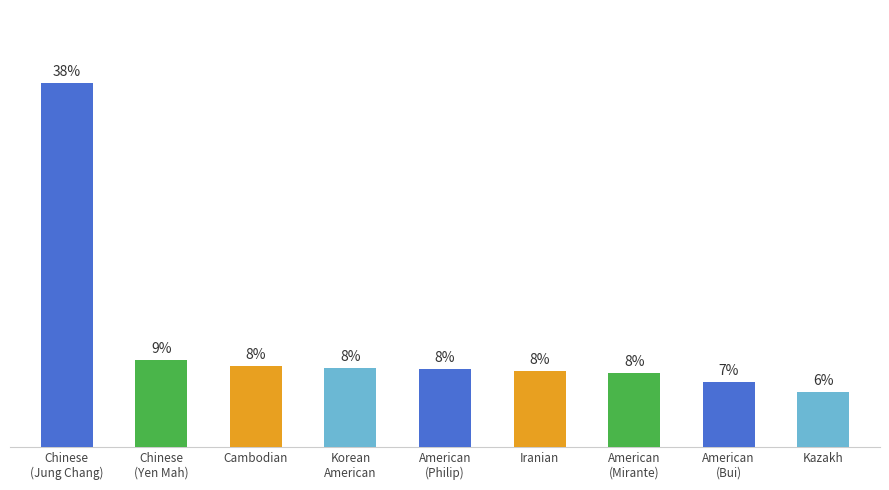

What is the label of the 7th bar from the right?

Cambodian